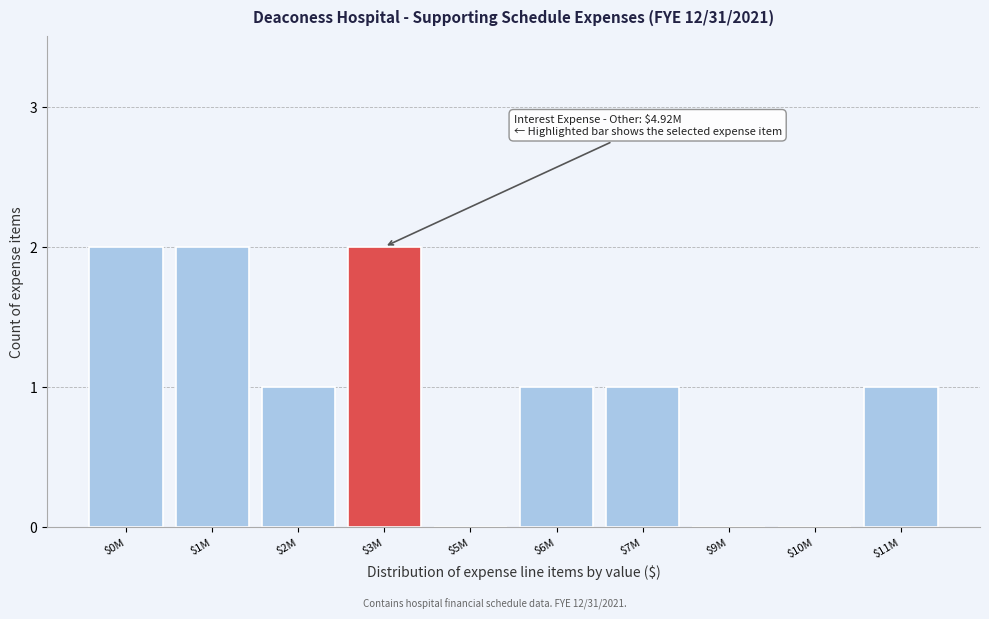

The value at $7M is 0. True or false?

False